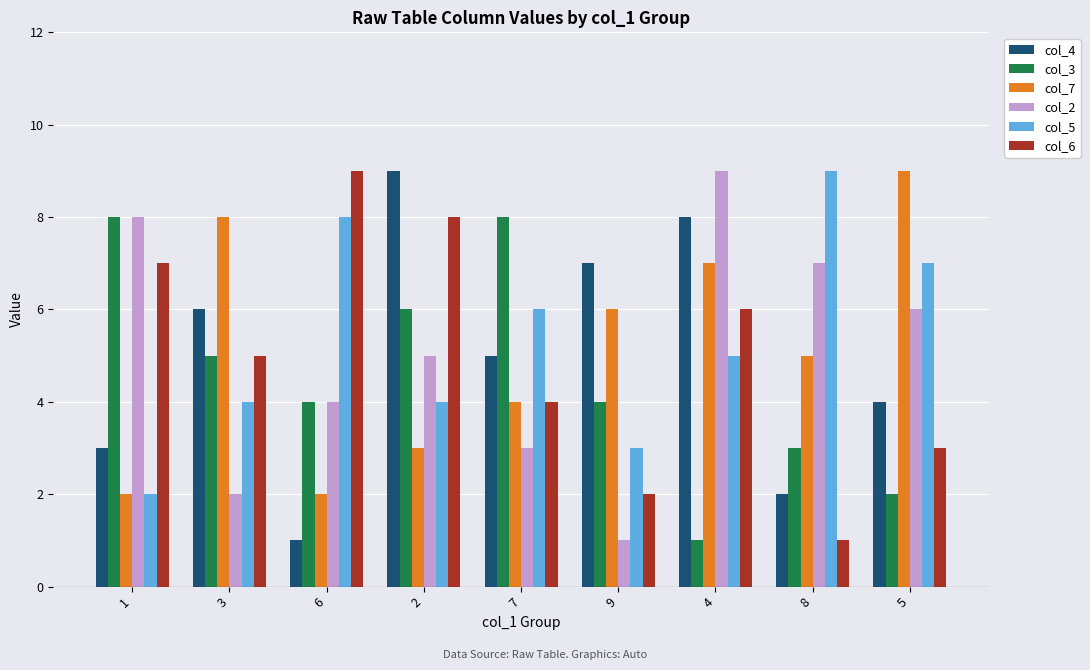

How many bars are there in total?

54